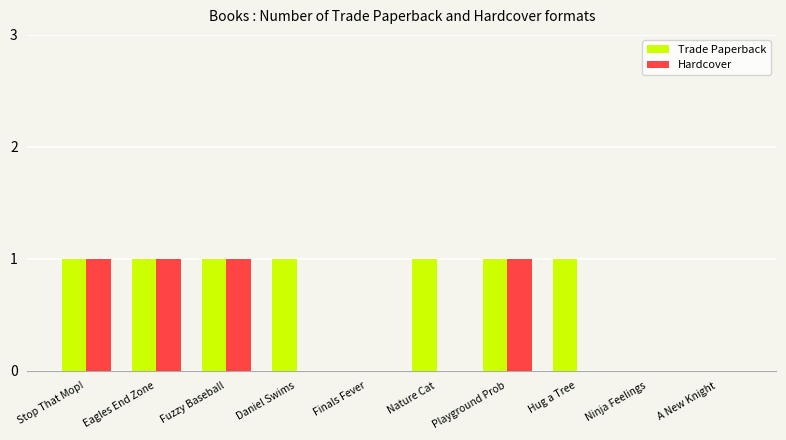

What is the total value across all series at Stop That Mop!?

2